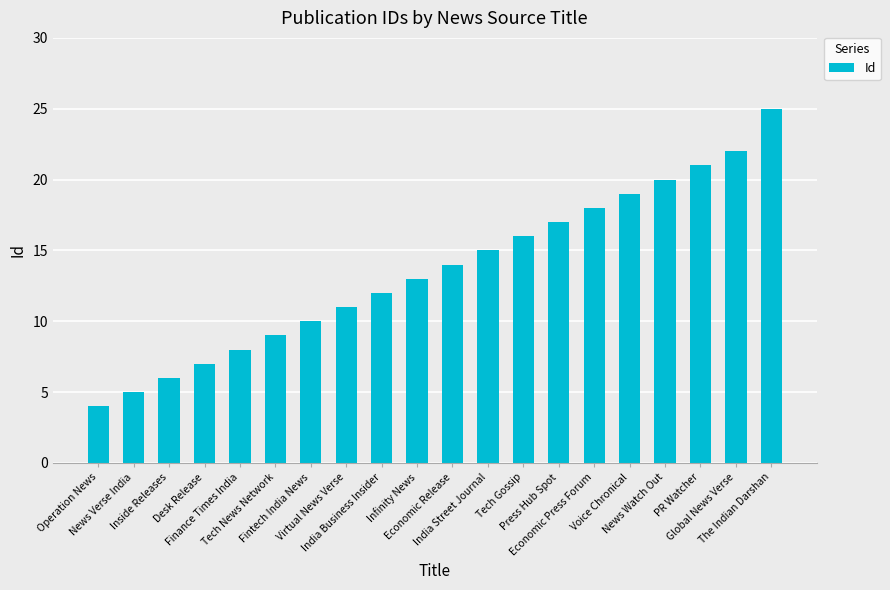

What is the label of the 16th bar from the right?

Finance Times India